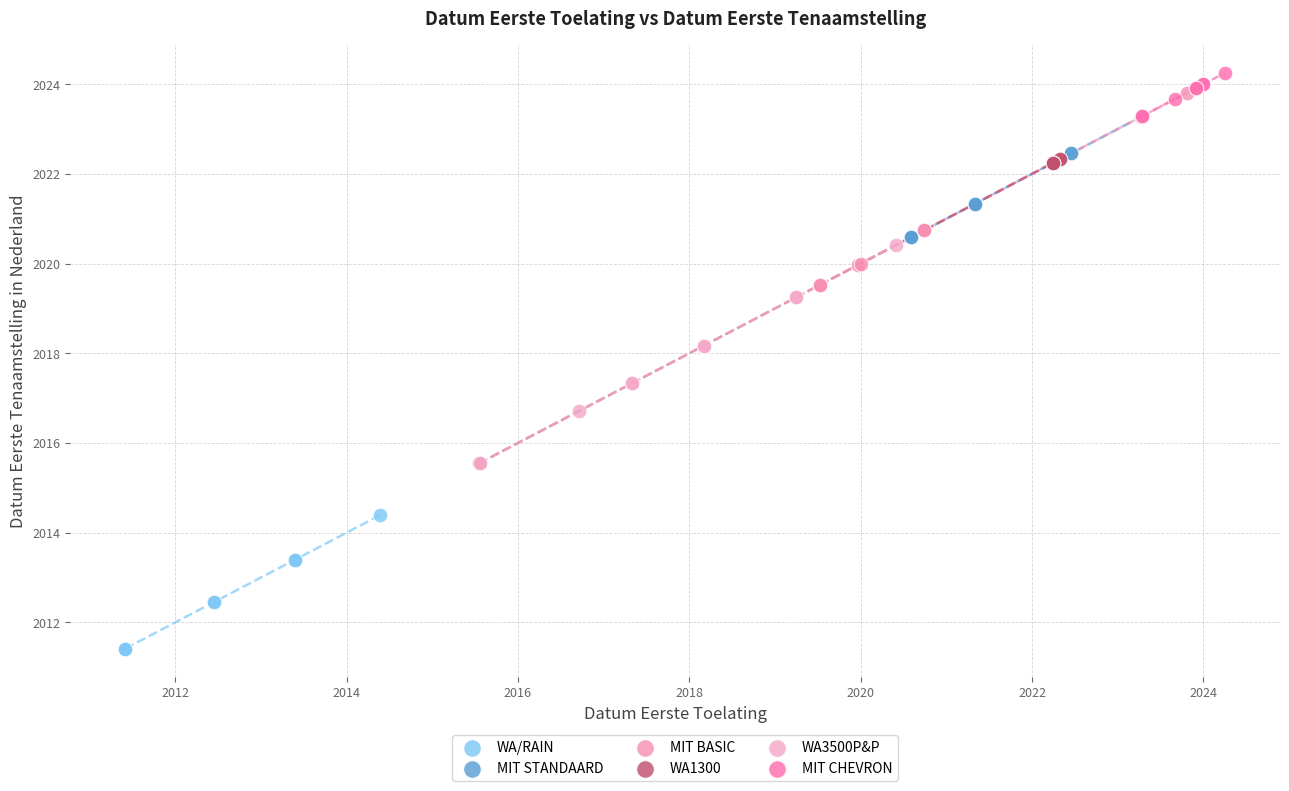

Which series reaches the maximum Y coordinate?

MIT CHEVRON